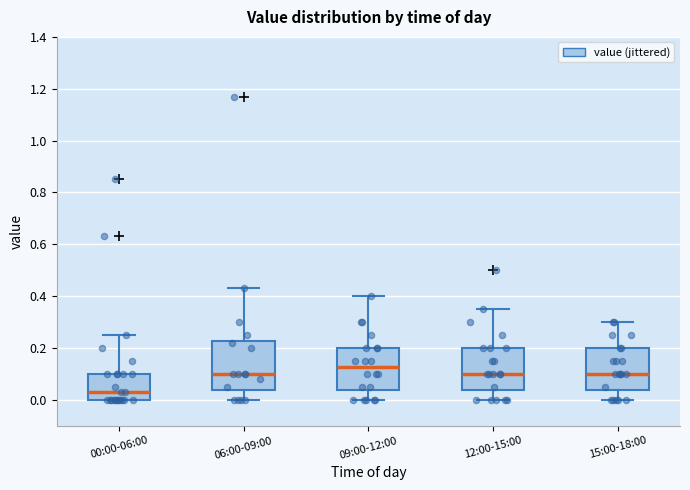

Reading left to right, transcribe this box plot: for each box, give where its median line is, the range the box spans, and where its two whiskers end, as read against the y-axis. The values are not printed on the chart, so give them approximately, as read against the axis.

00:00-06:00: median 0.04, box 0.00 to 0.10, whiskers 0.00 to 0.26
06:00-09:00: median 0.10, box 0.04 to 0.22, whiskers 0.00 to 0.44
09:00-12:00: median 0.12, box 0.04 to 0.20, whiskers 0.00 to 0.40
12:00-15:00: median 0.10, box 0.04 to 0.20, whiskers 0.00 to 0.36
15:00-18:00: median 0.10, box 0.04 to 0.20, whiskers 0.00 to 0.30